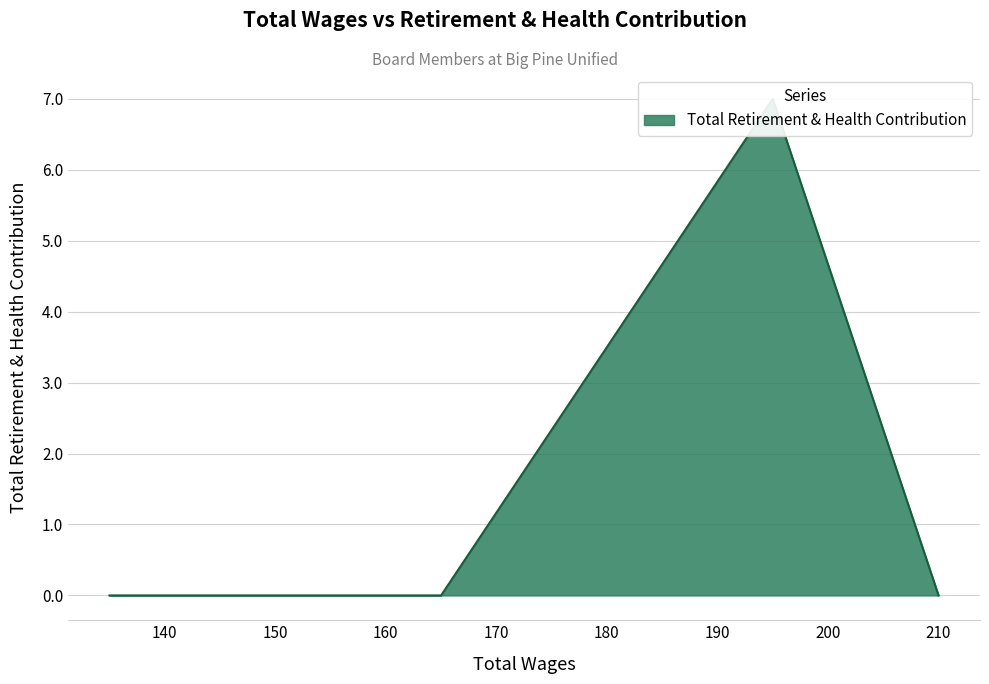

Reading left to right, what are all the values shown in this chart?

0	0	7	0	0